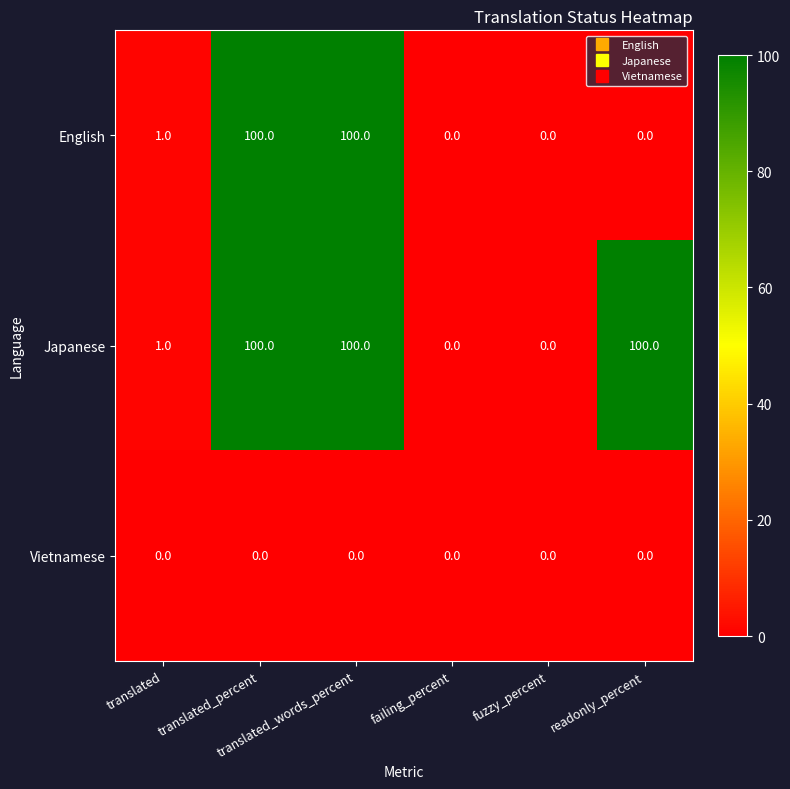

What is the average value of the English series?

34